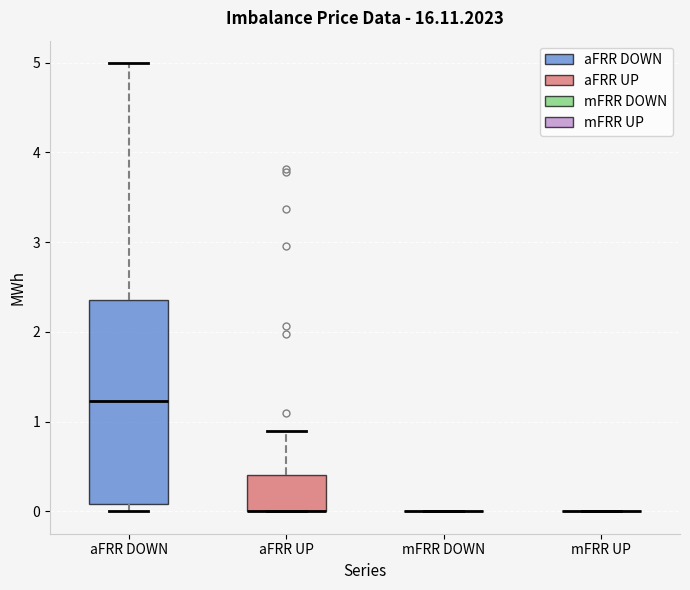

Which box is the tallest, from its lower edge to its upper edge?

aFRR DOWN